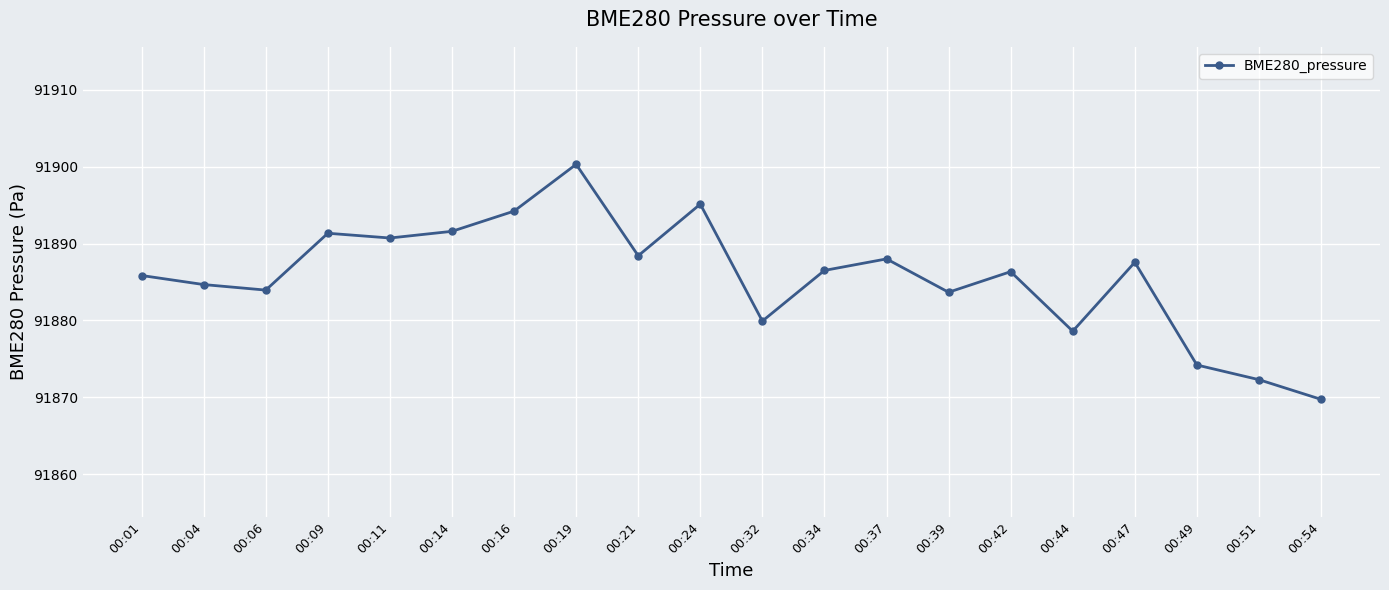

Where is the first local maximum?

00:09